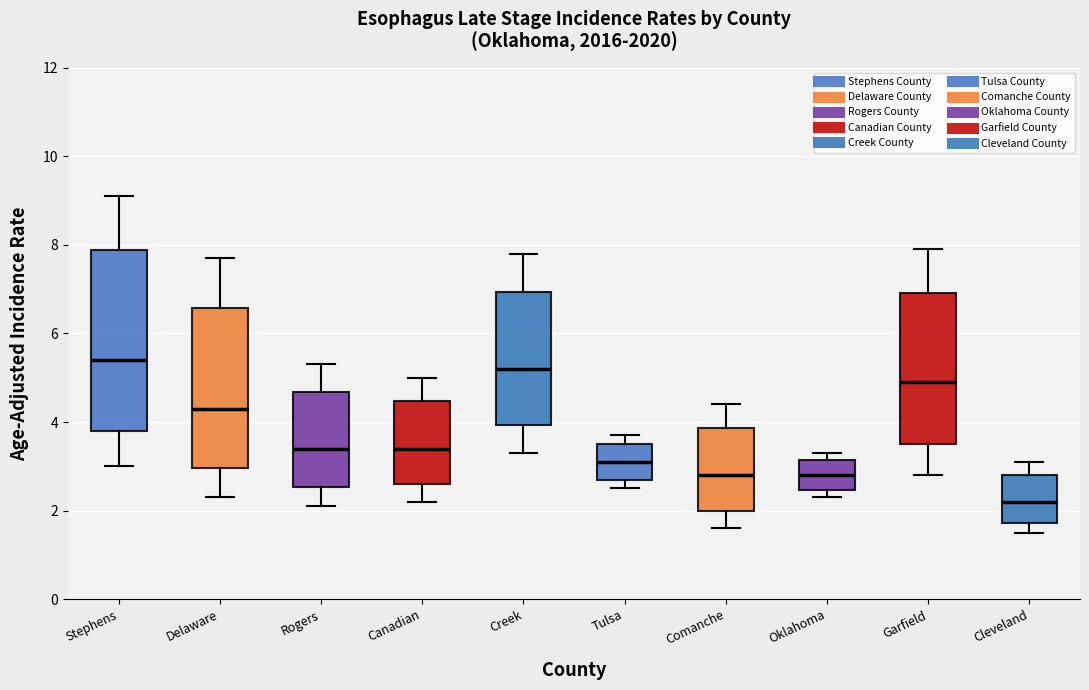

Comparing the boxes themselves (not the whiskers), which one is the tallest?

Stephens